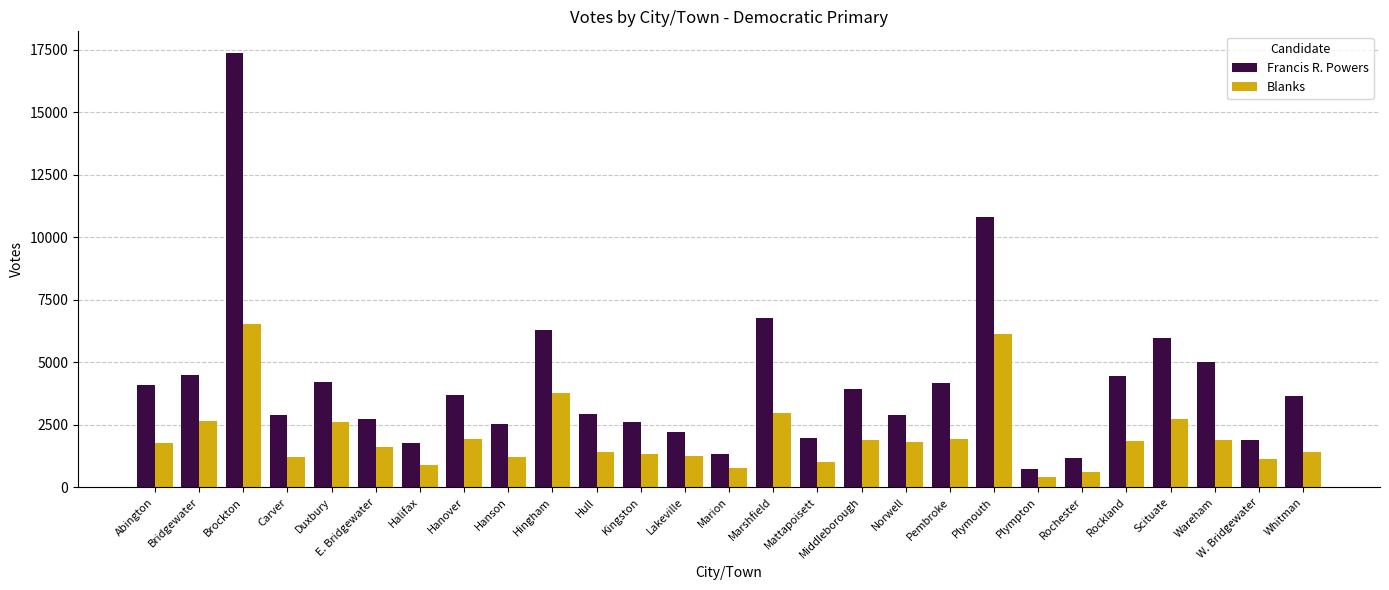

Read the Francis R. Powers value at Lakeville.

2231